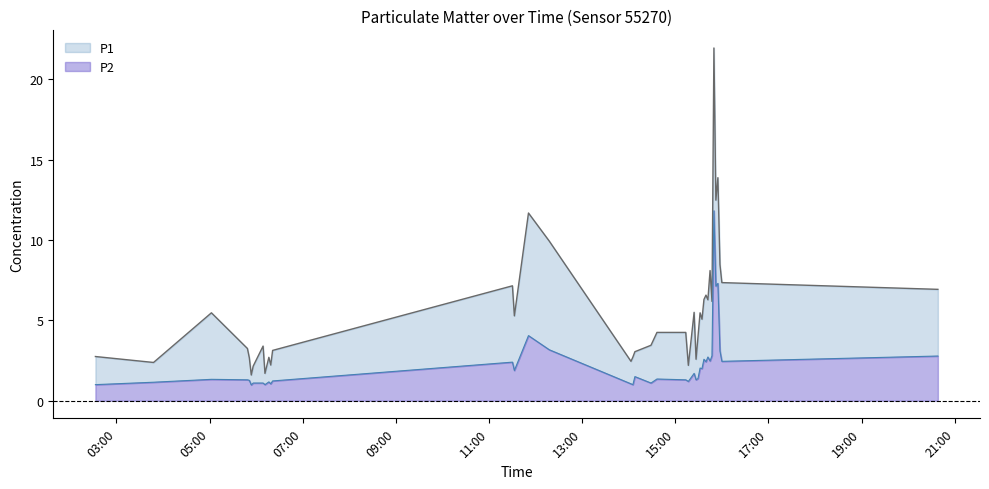

Rank the series by their average value, from highest to lowest.

P1, P2